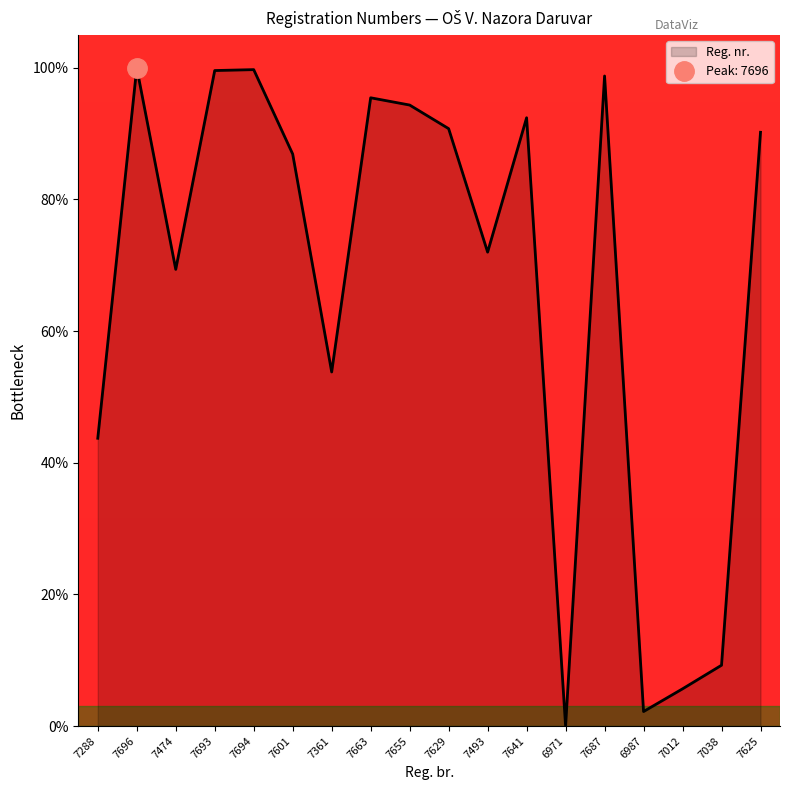

What is the difference between the values at 7629 and 7012?

85.1